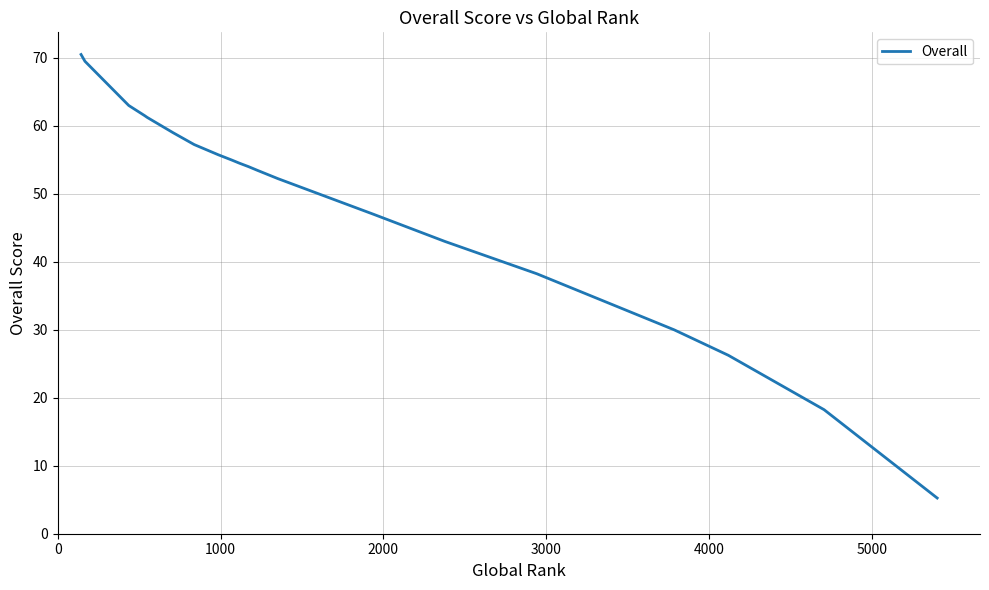

What is the greatest value displayed?

70.5